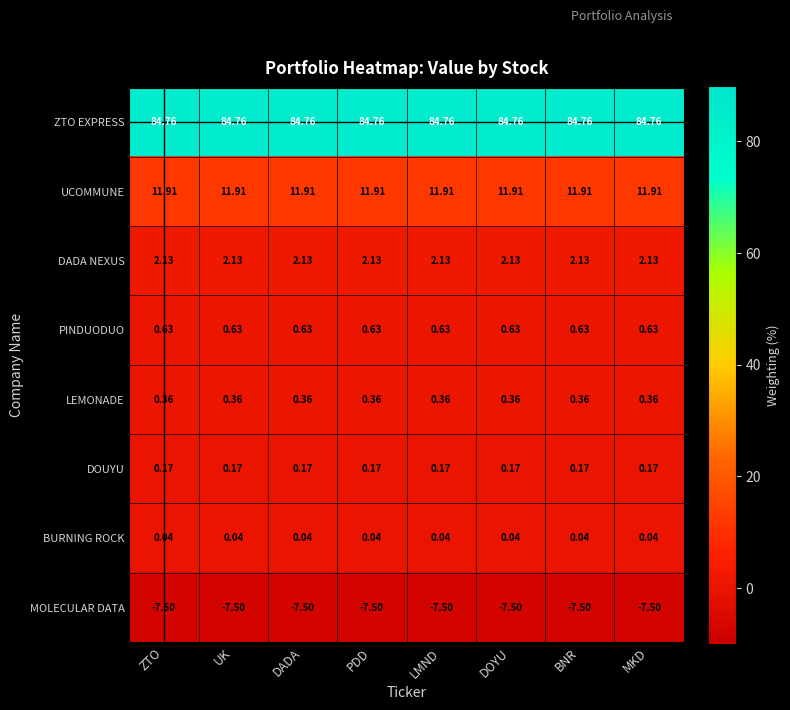

Which series has the largest total across all categories?

ZTO EXPRESS